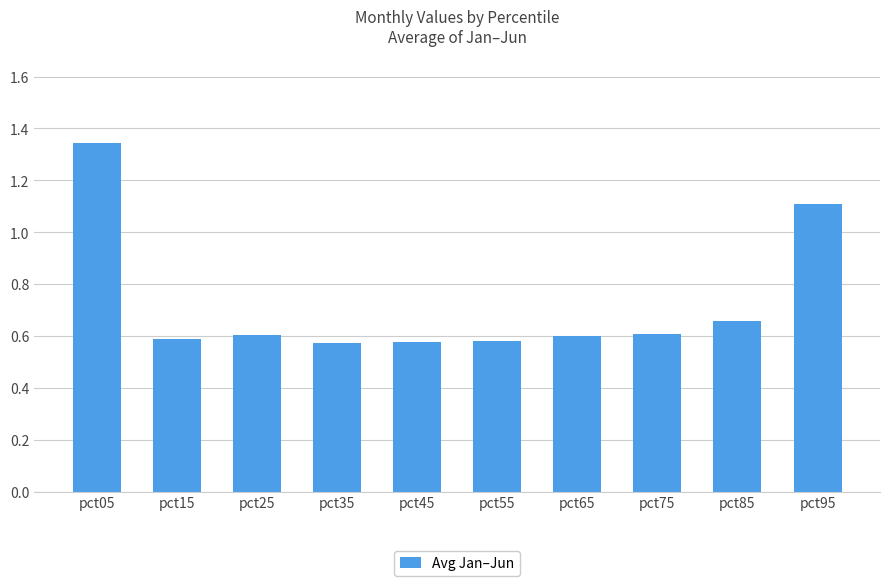

What is the difference between the second highest and minimum values?

0.5